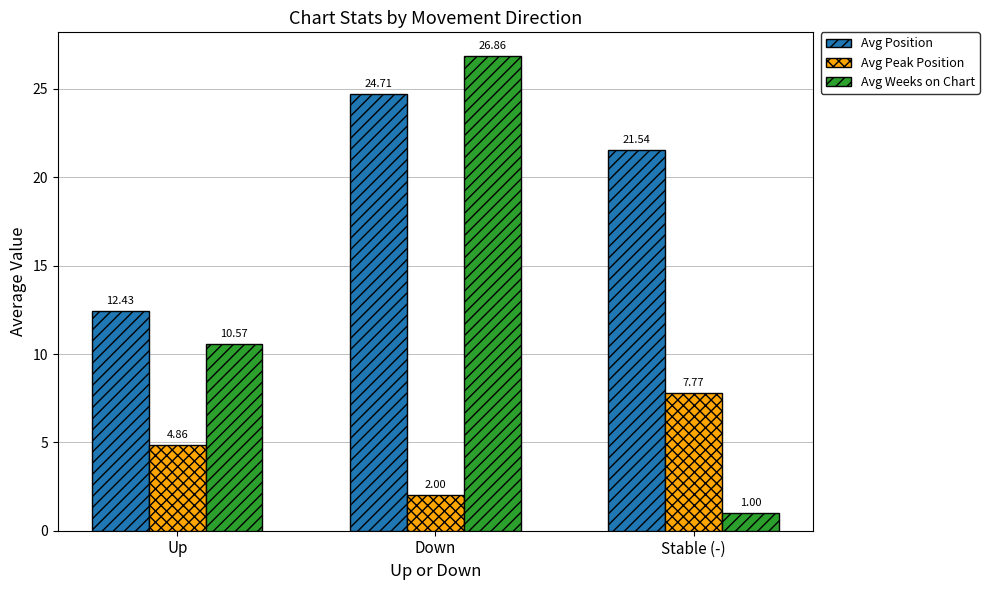

What is the difference between the maximum and minimum values in the Avg Peak Position series?

5.8